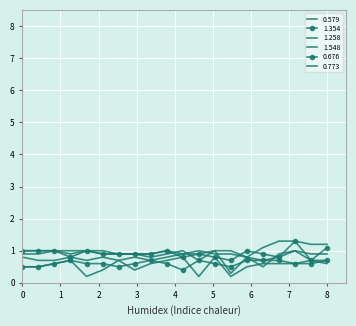

How many lines are shown in the chart?

6